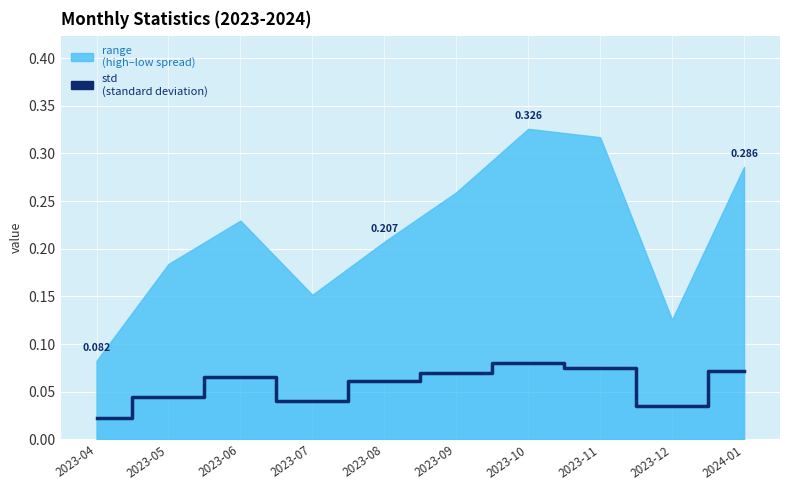

The chart shows a value of 0.1 at 2023-08. True or false?

True